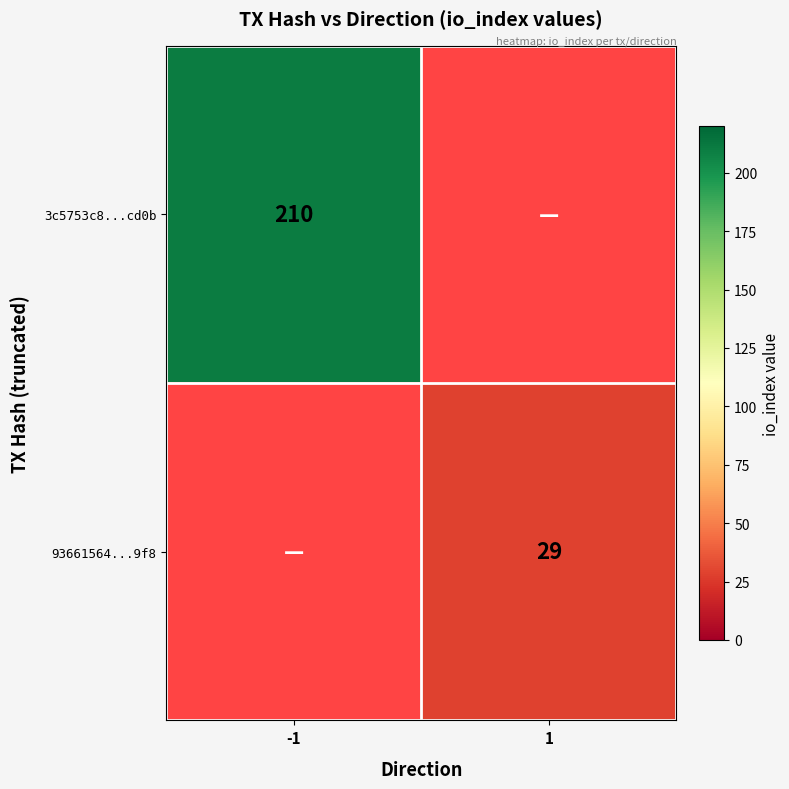

The 93661564...9f8 series shows 29 at 1. True or false?

True